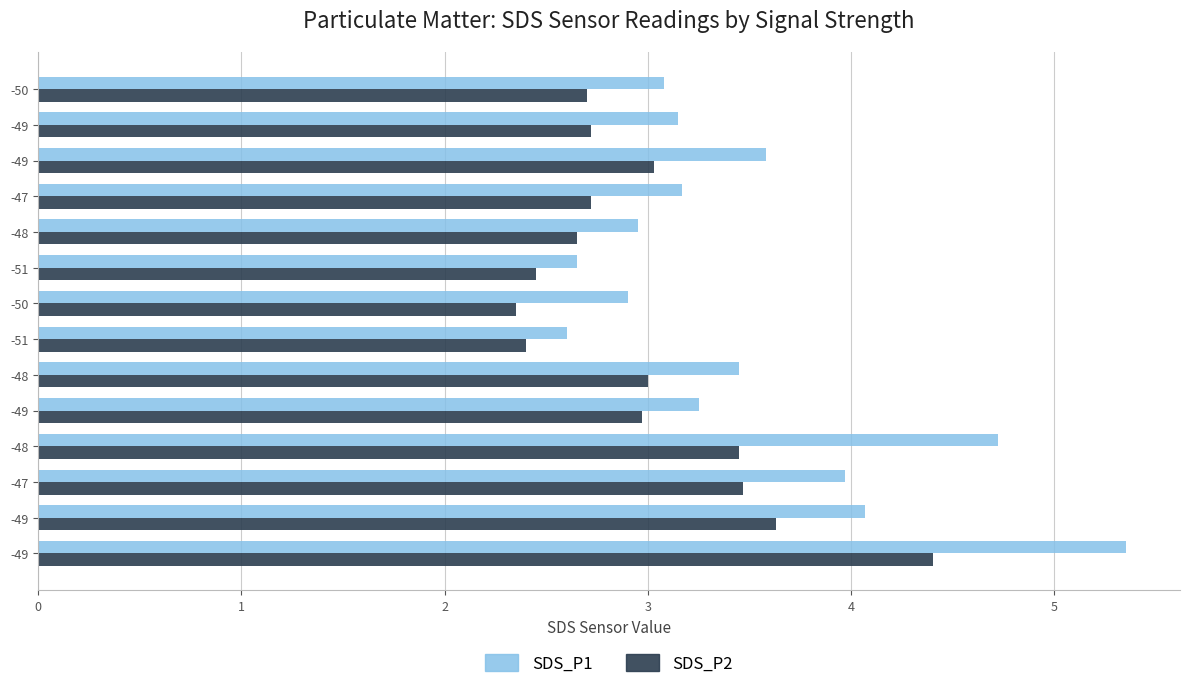

What is the sum of all SDS_P1 values?

48.9